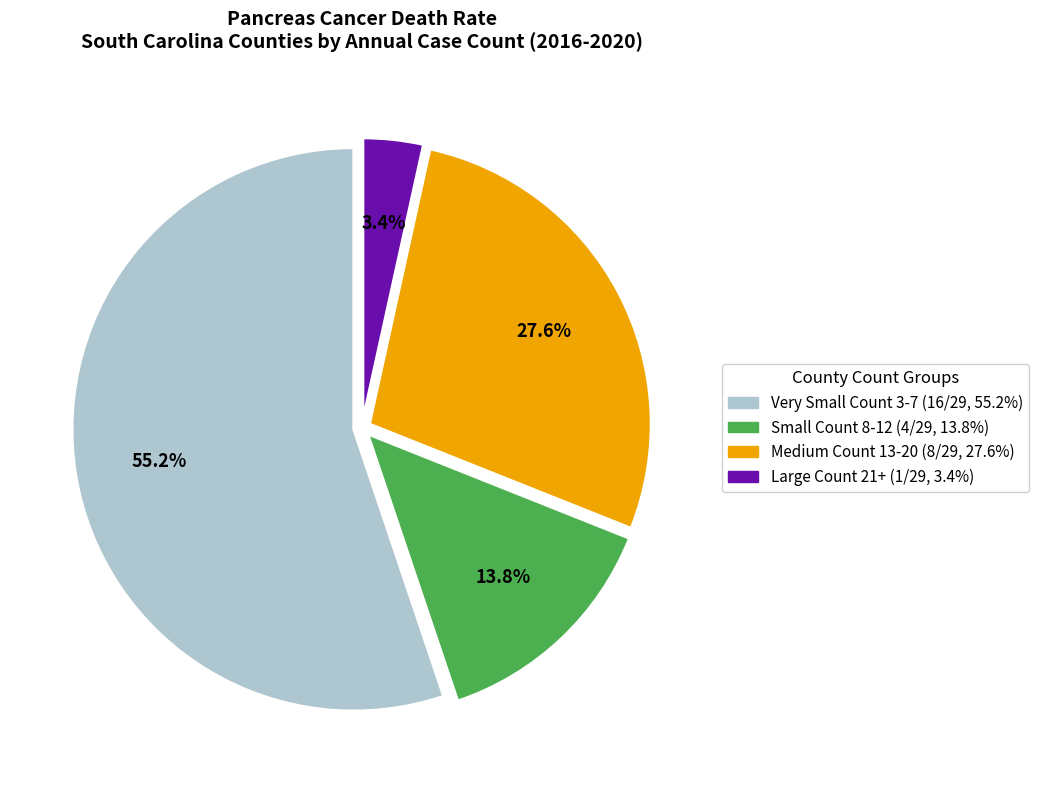

Count the number of slices in the pie.

4